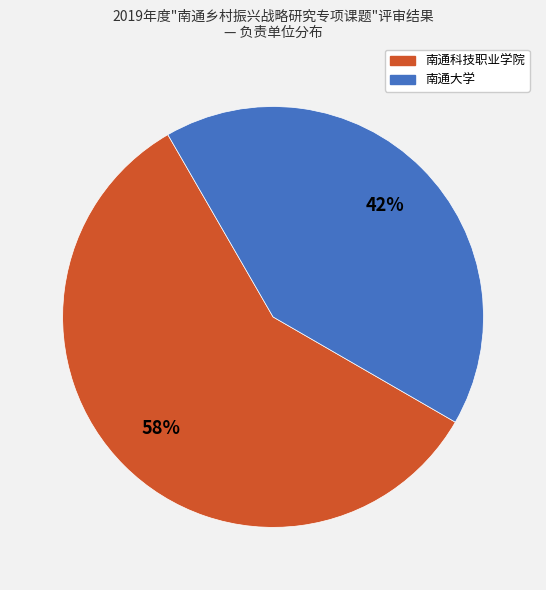

To the nearest percent, what is the combined percentage of 南通大学 and 南通科技职业学院?

100%